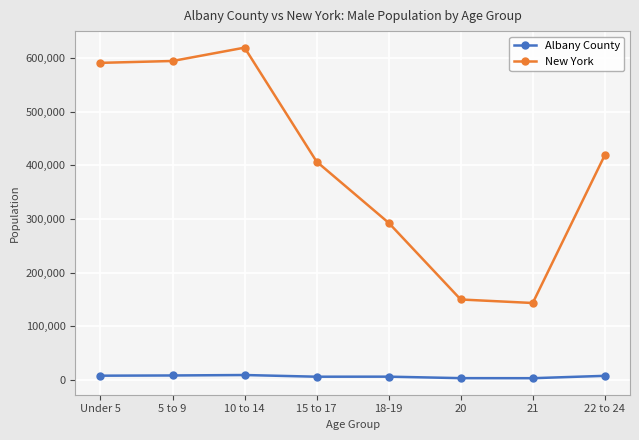

What is the minimum value for New York?

143298